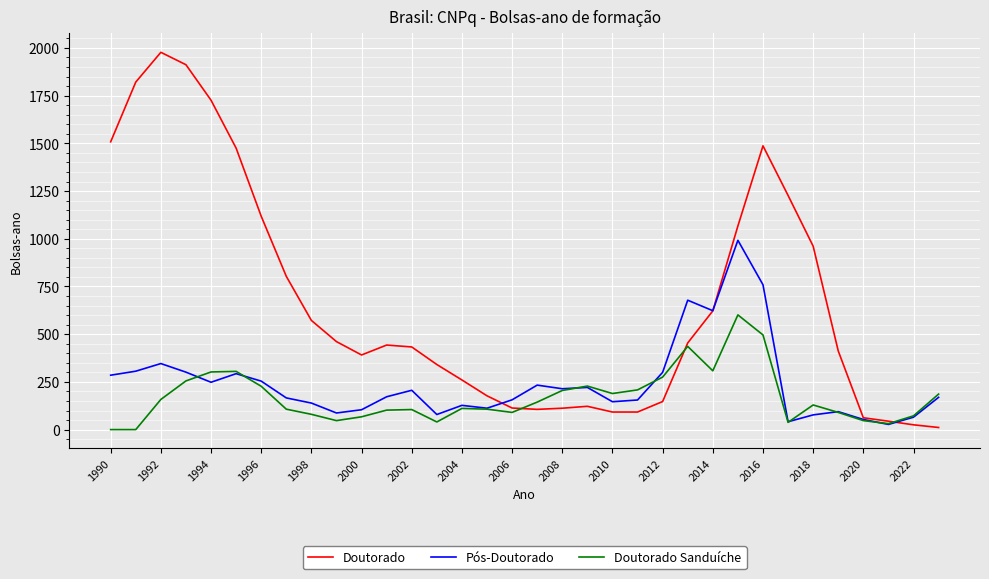

What is the maximum value shown in the chart?

1977